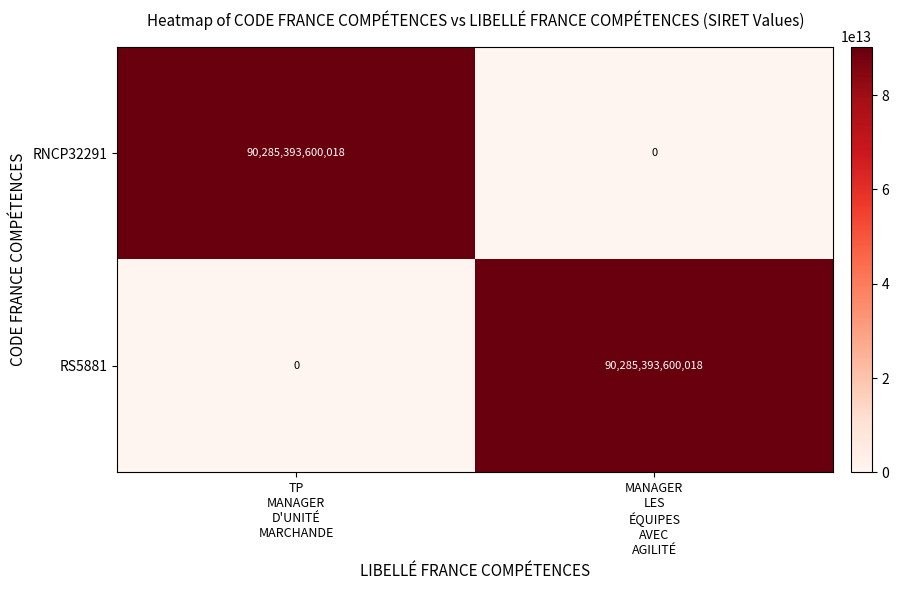

What is the difference between the maximum and minimum values in the RS5881 series?

90285393600018